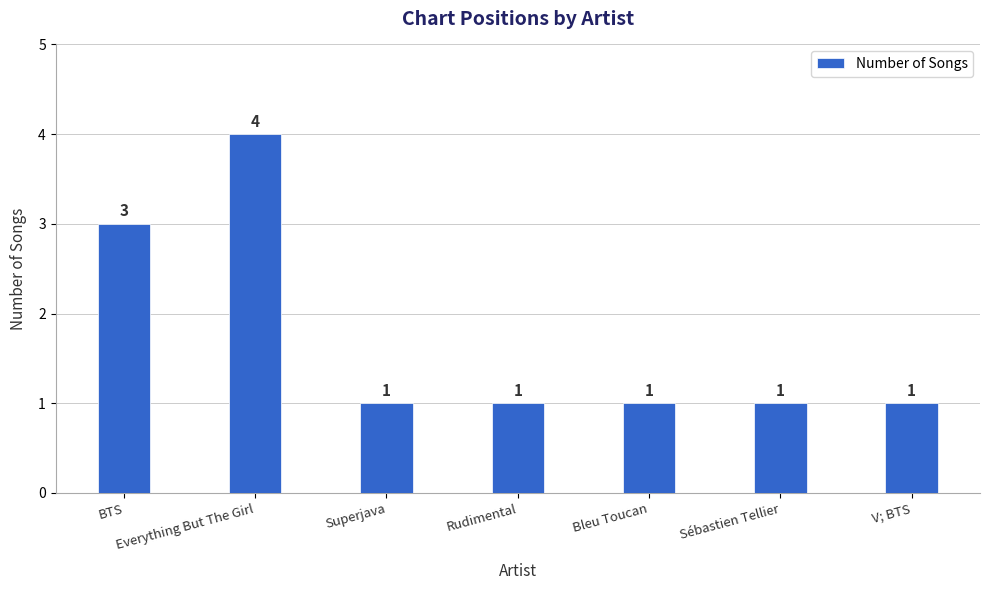

Does the chart contain any negative values?

No